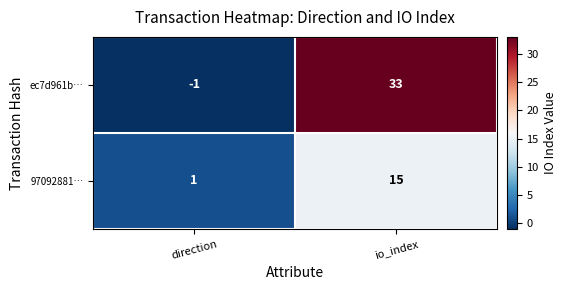

List the series in order of their overall mean, lowest first.

97092881…, ec7d961b…